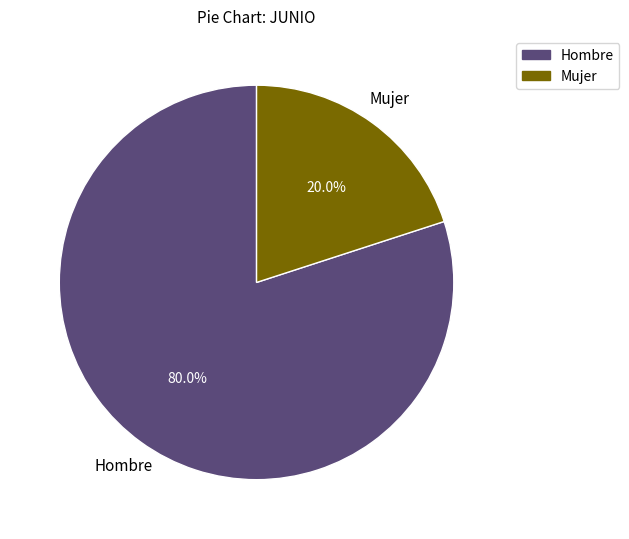

Rank the categories by value from highest to lowest.

Hombre, Mujer